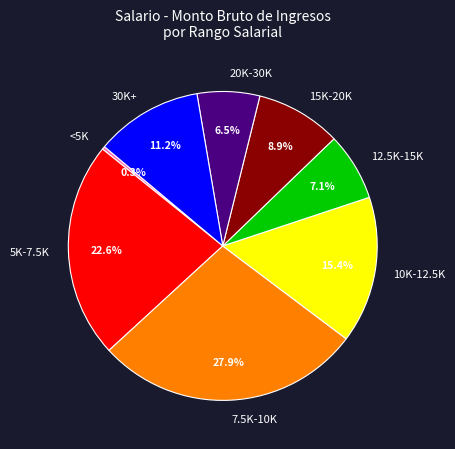

Which category has the smallest portion of the pie?

<5K